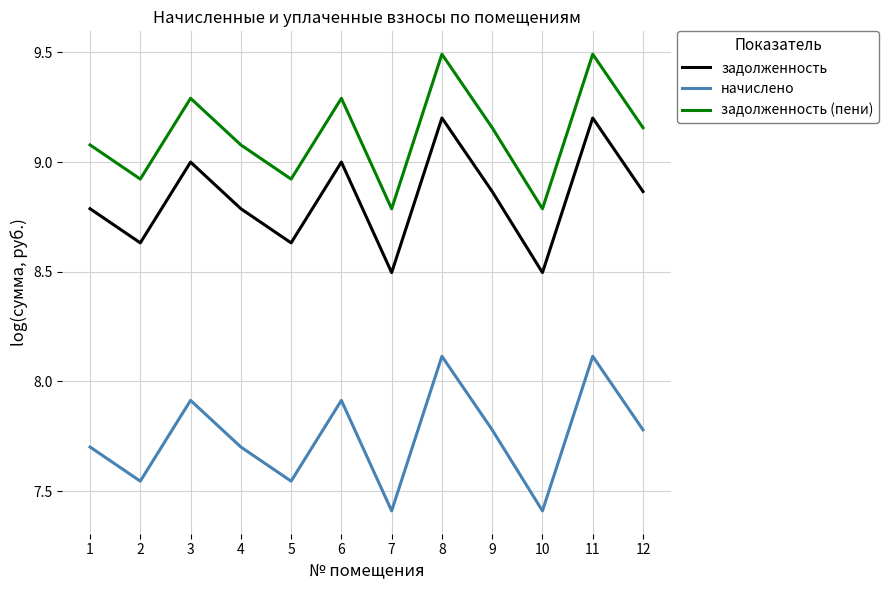

Which series has the largest total across all categories?

задолженность (пени)